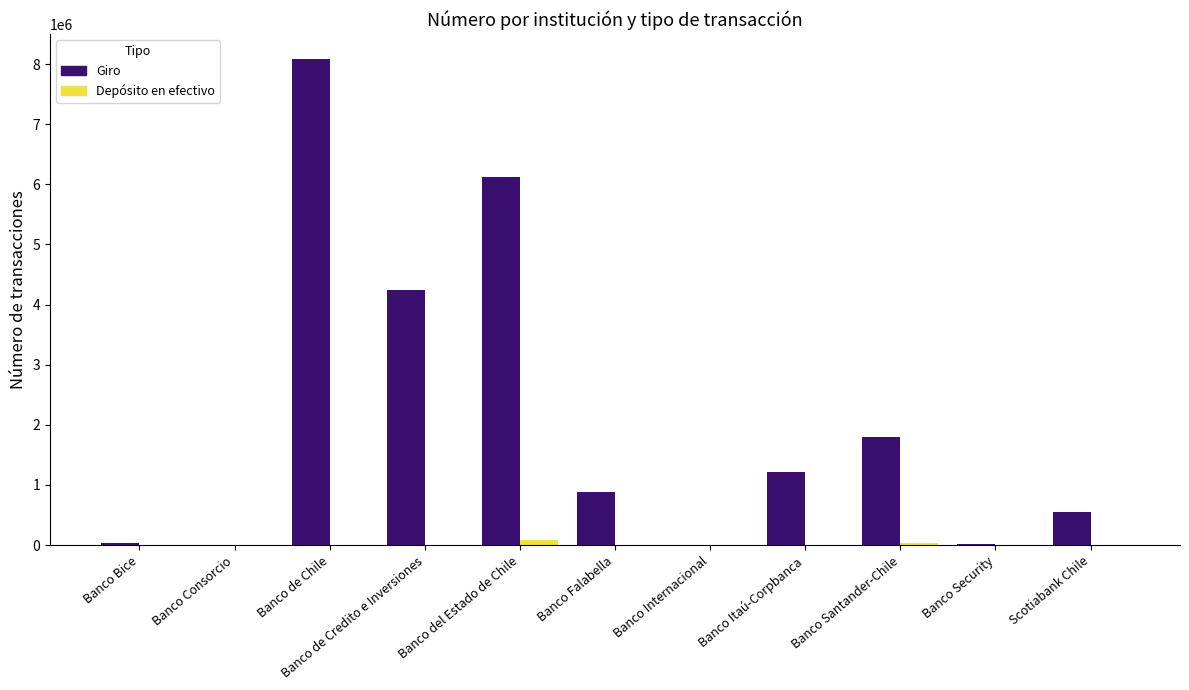

The Giro series shows 1589092 at Banco Itaú-Corpbanca. True or false?

False